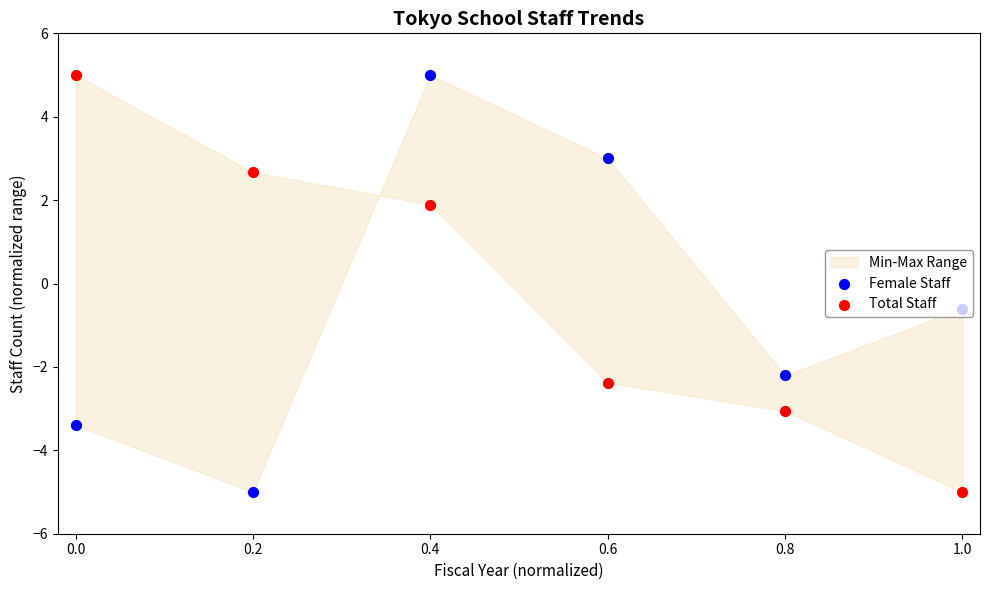

At how many categories does at least one series exceed 0?

4